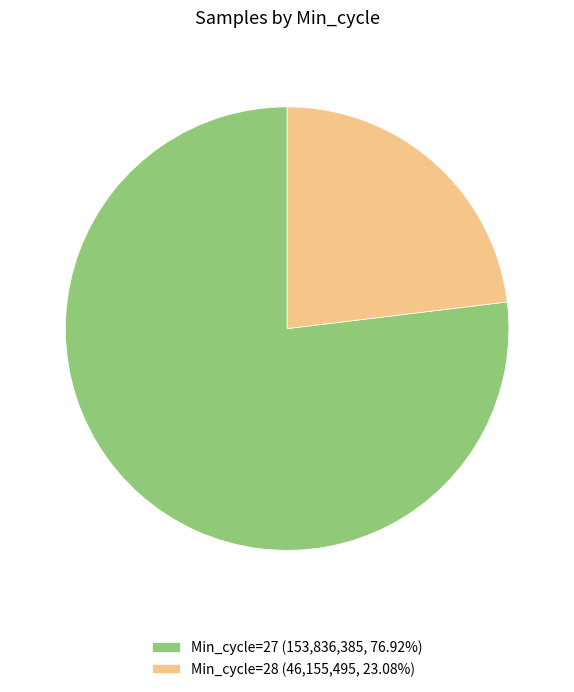

Is the sum of Min_cycle=27 (153,836,385, 76.92%) and Min_cycle=28 (46,155,495, 23.08%) greater than half?

Yes